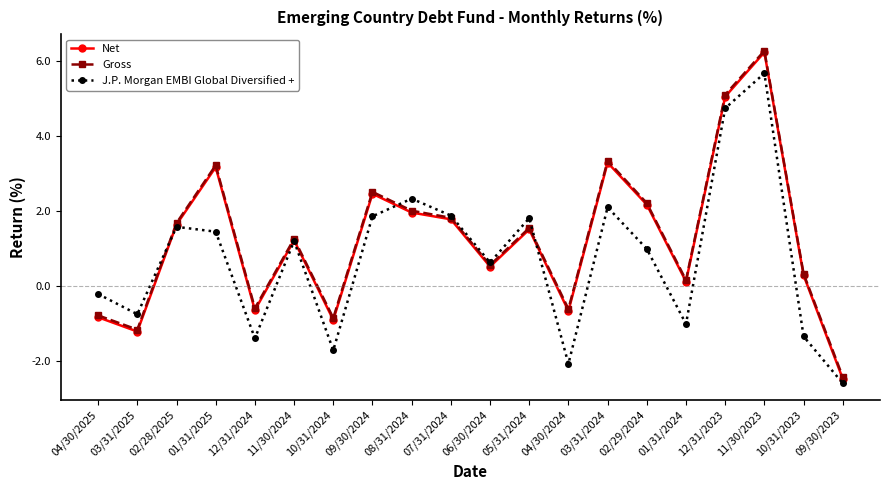

What is the total value across all series at 09/30/2023?

-7.5